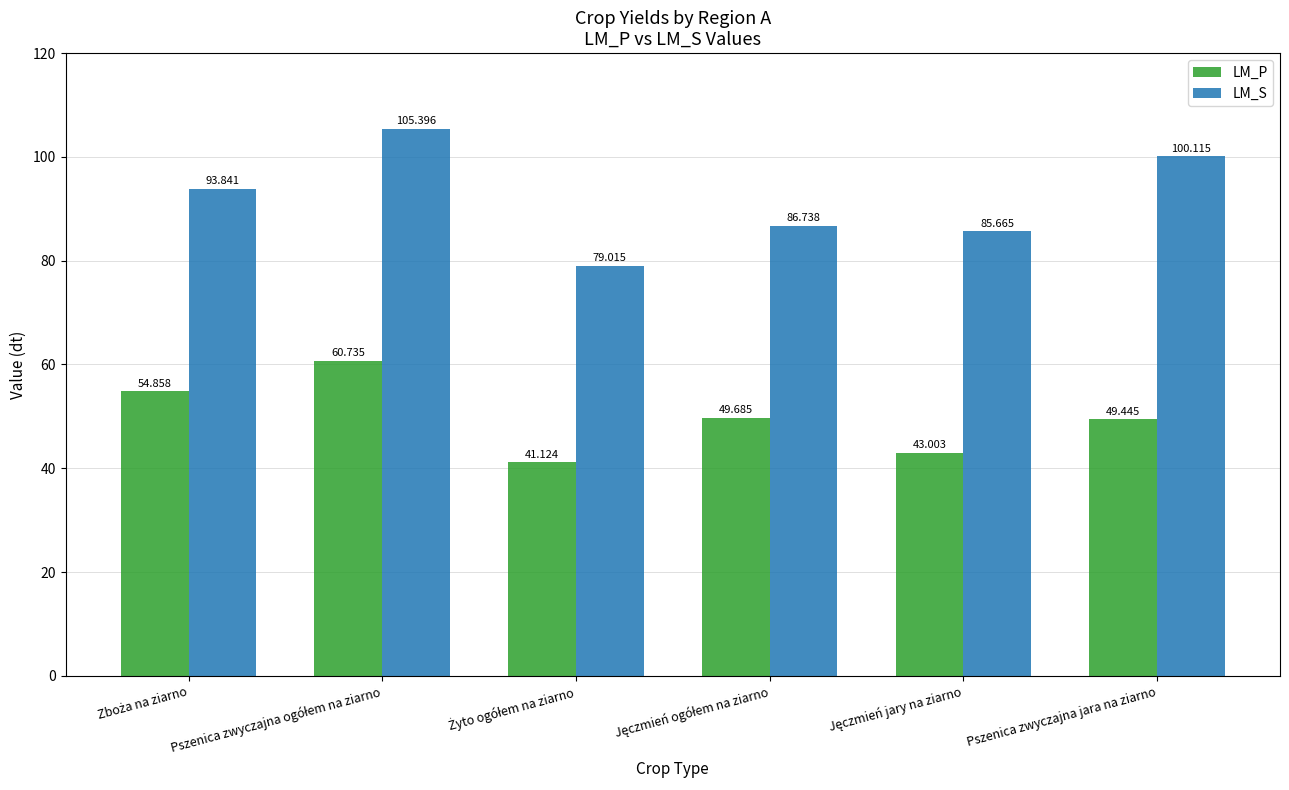

Which series has the widest spread of values?

LM_S